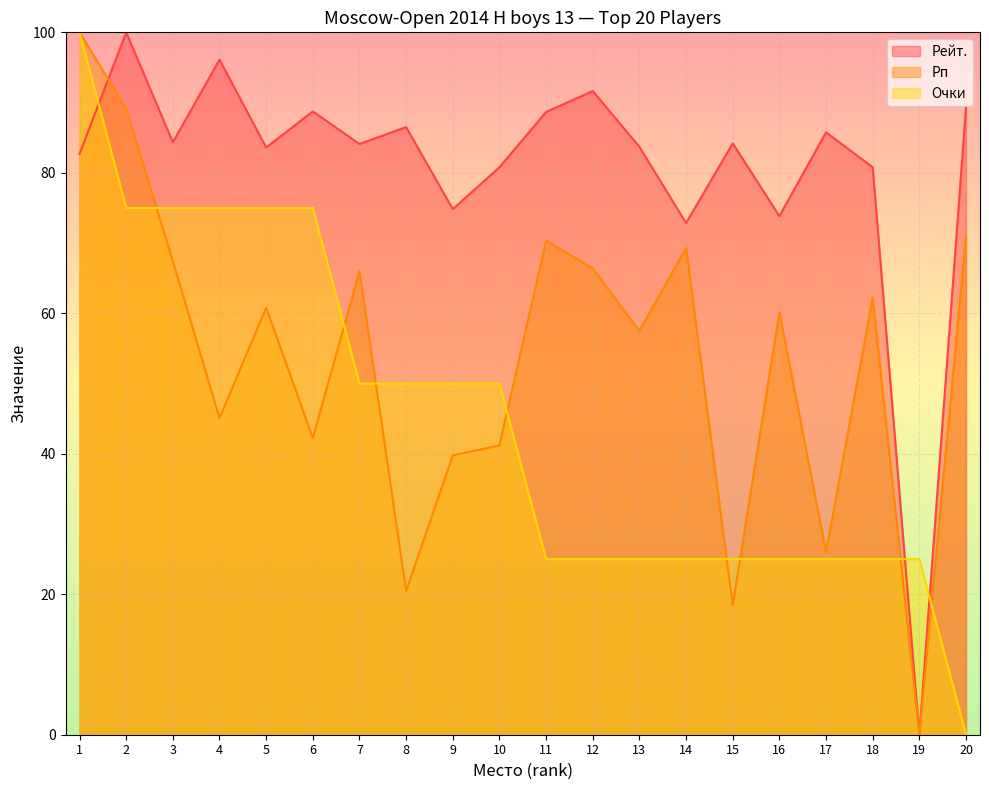

True or false: Очки has a value of 44.6 at 11.

False